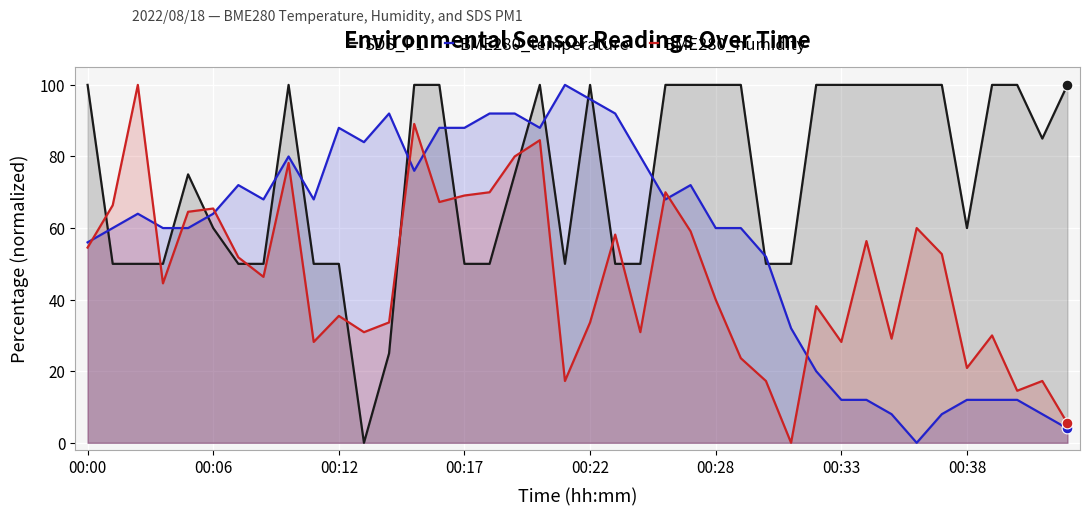

Is the value of BME280_humidity at 00:38 greater than the value of BME280_temperature at 00:22?

No